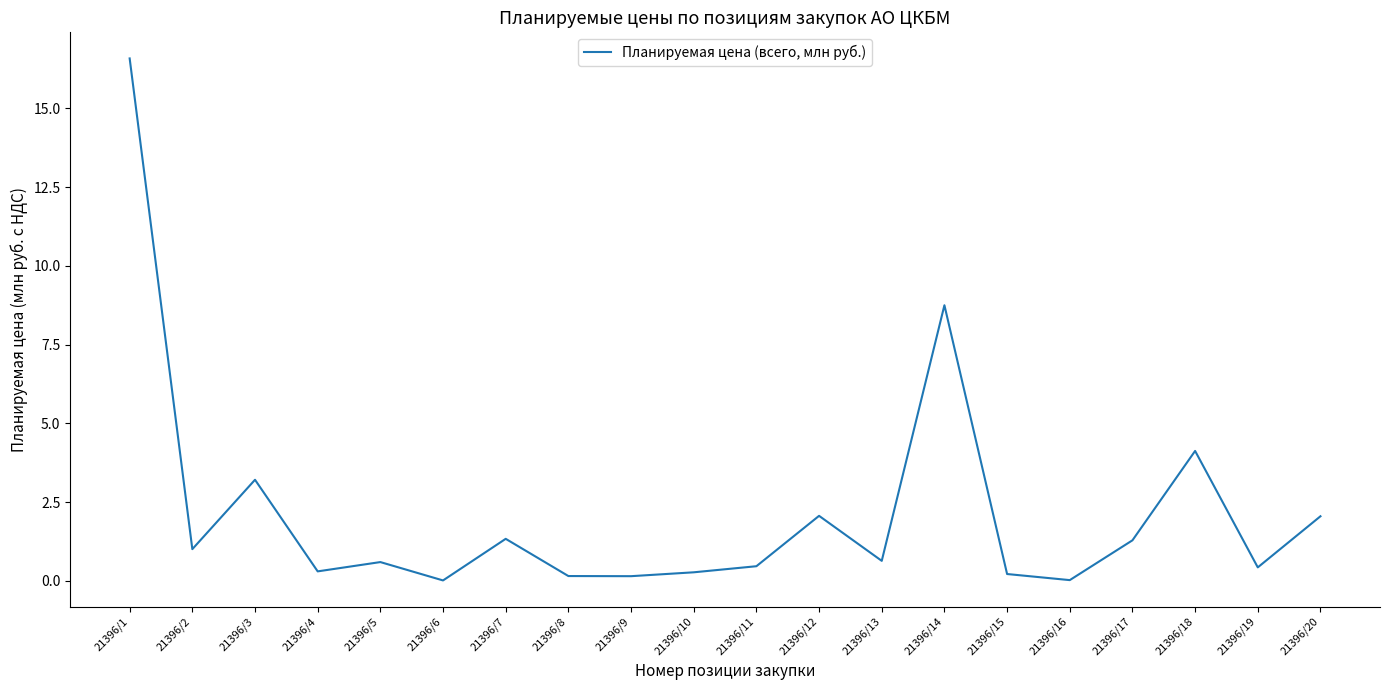

True or false: the data shows 8.8 at 21396/14.

True